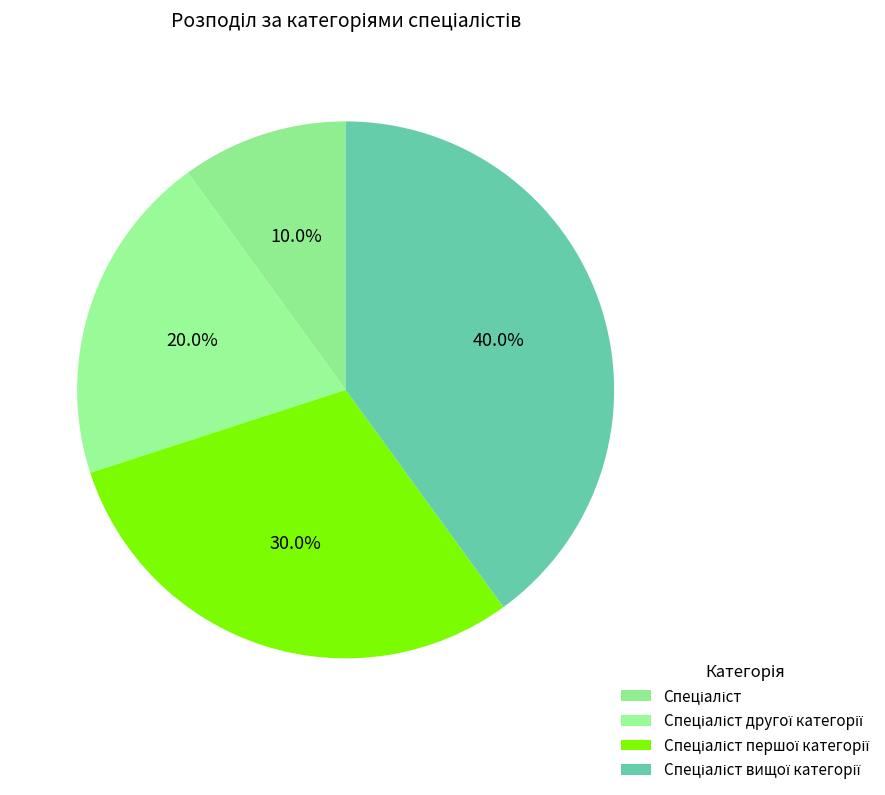

Count the number of slices in the pie.

4